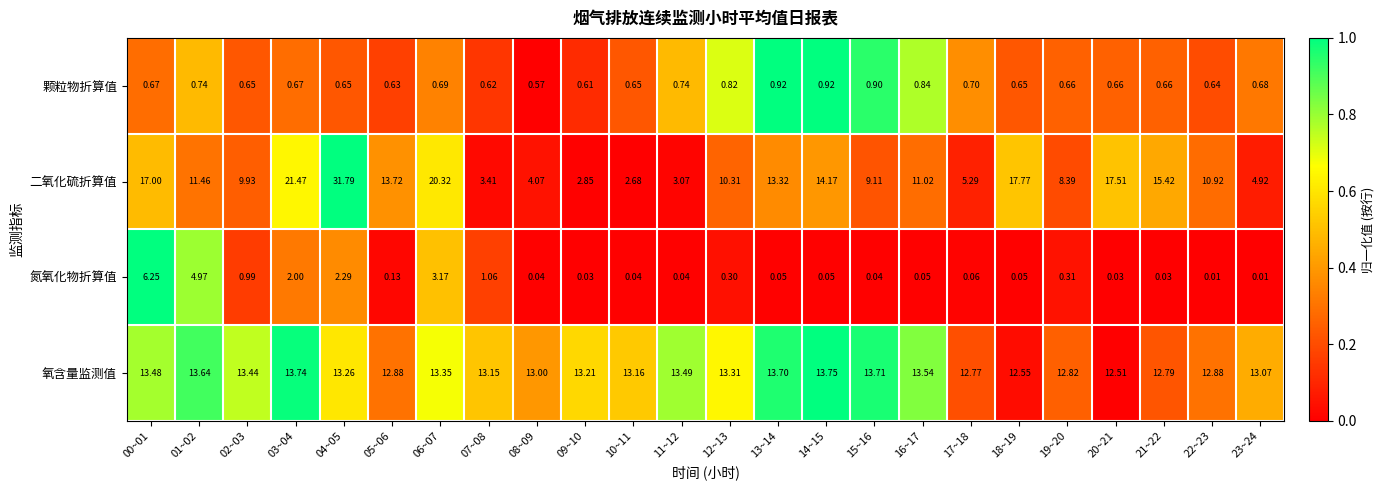

How many categories are shown in the chart?

24